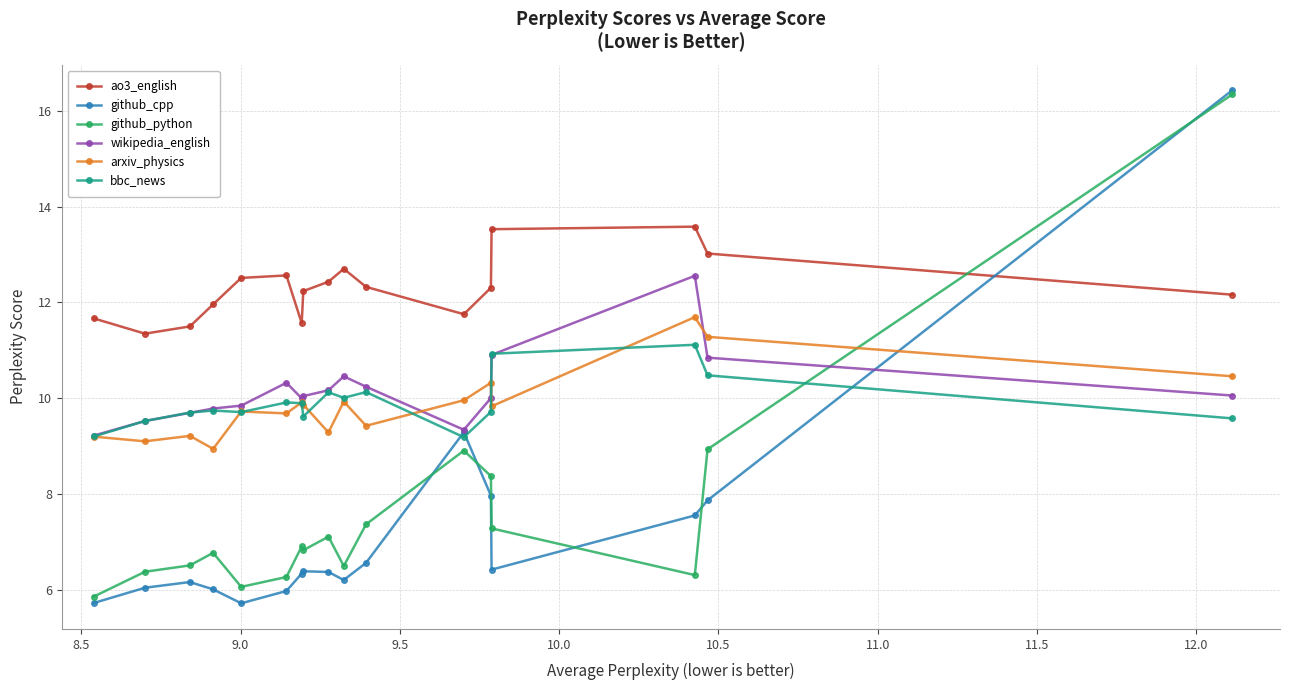

How many data points in arxiv_physics are above 9?

16